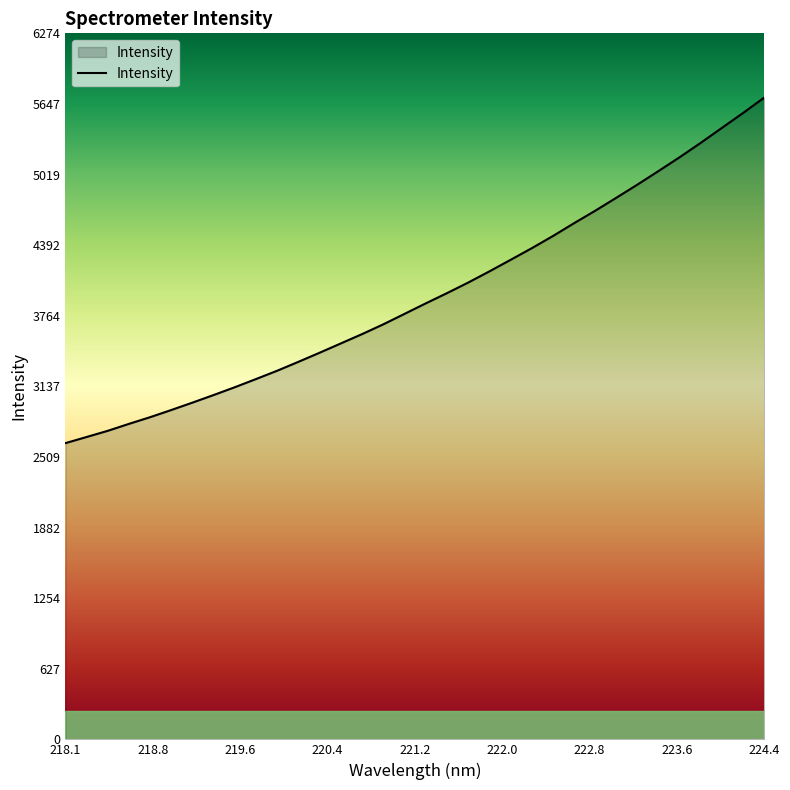

What is the difference between the maximum and minimum values?

3071.5